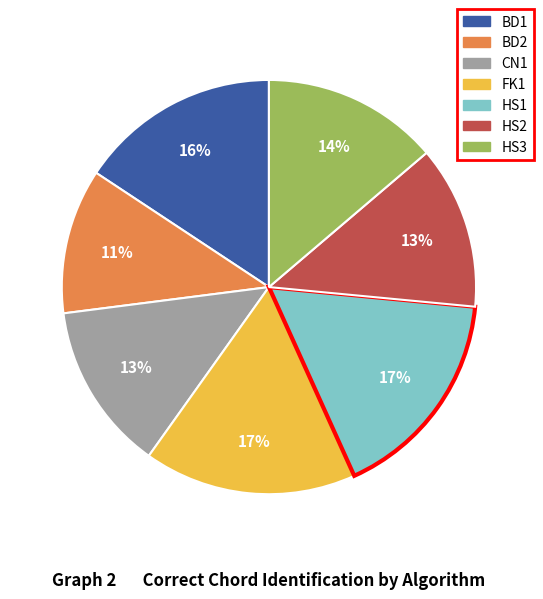

Count the number of slices in the pie.

7